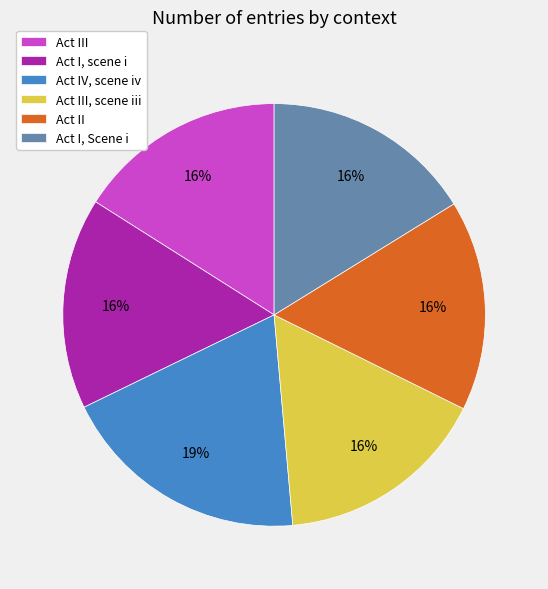

To the nearest percent, what is the difference between the largest and smallest slice percentages?

3%